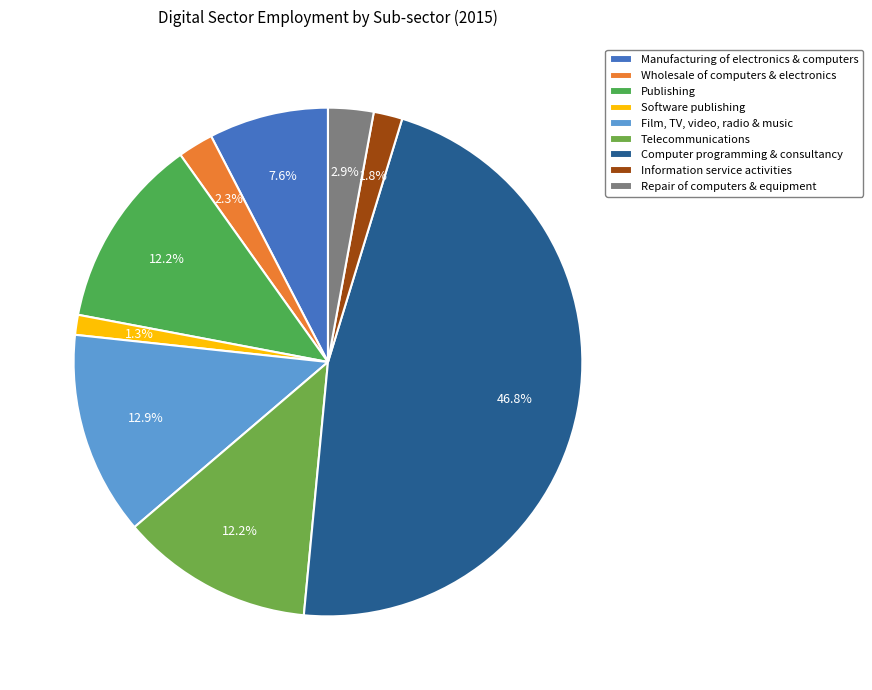

Does Manufacturing of electronics & computers represent more than half of the total?

No